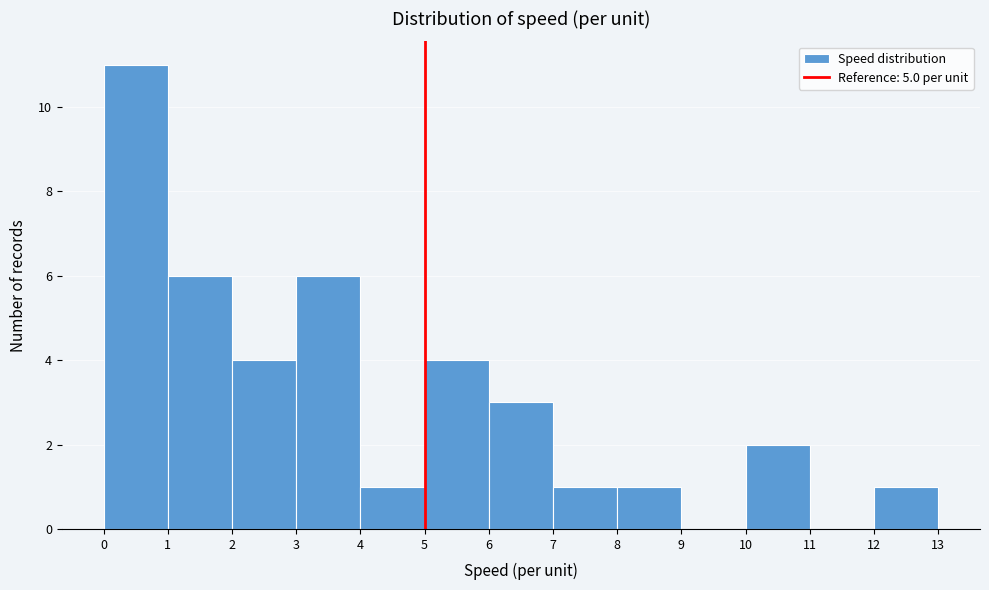

Which range on the x-axis has the tallest bar?

0 to 1